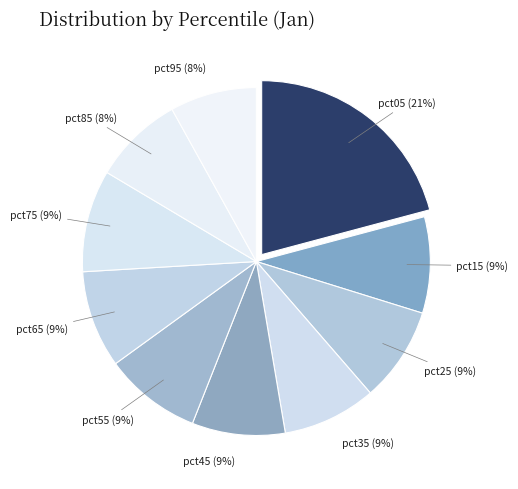

Which has a higher value, pct25 or pct95?

pct25